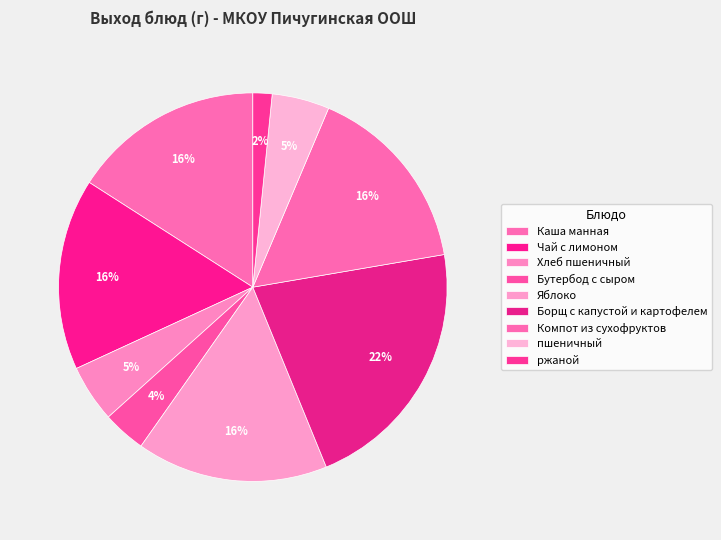

How many segments does this pie chart have?

9